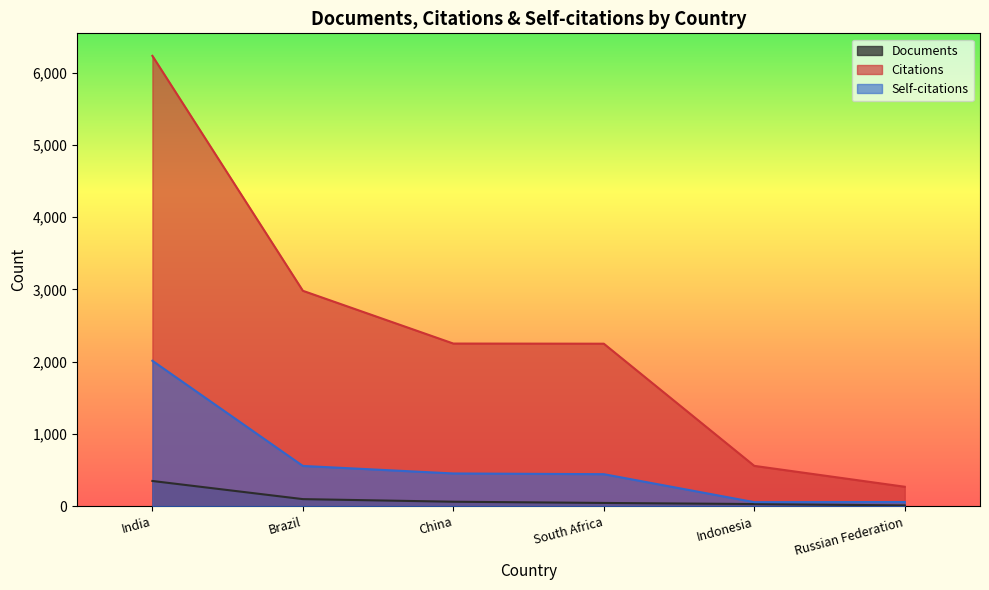

At which category is the sum across all series the highest?

India